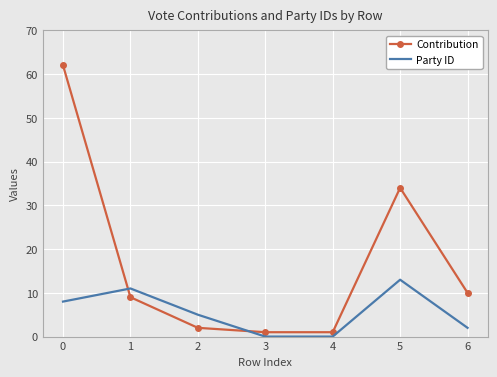

Between 1 and 2, which series saw the biggest shift?

Contribution